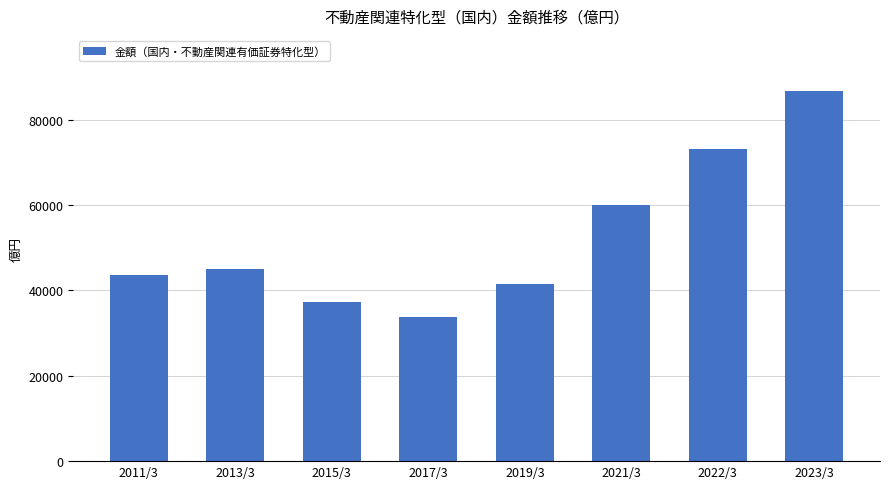

What is the ratio of the value at 2015/3 to the value at 2021/3?

0.6